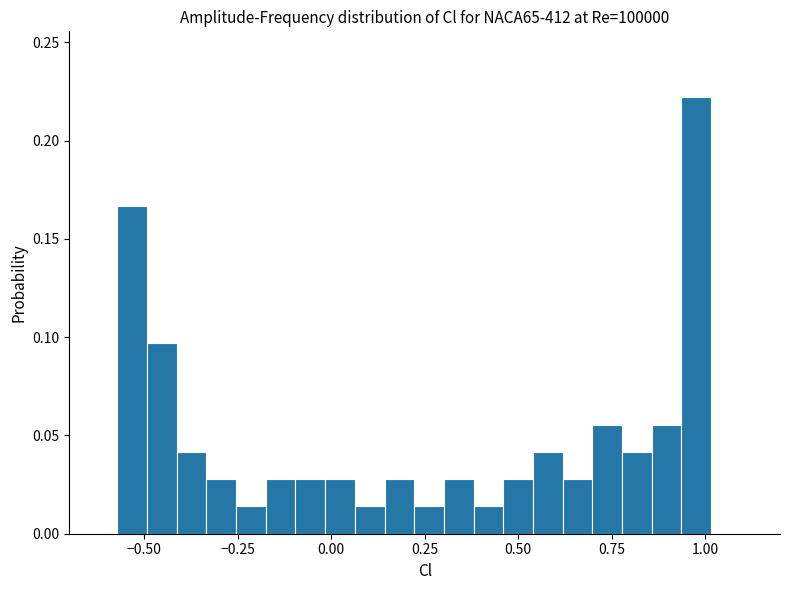

Around what value on the x-axis is the tallest bar? Give the approximate position of its centre, as read against the axis.

1.00